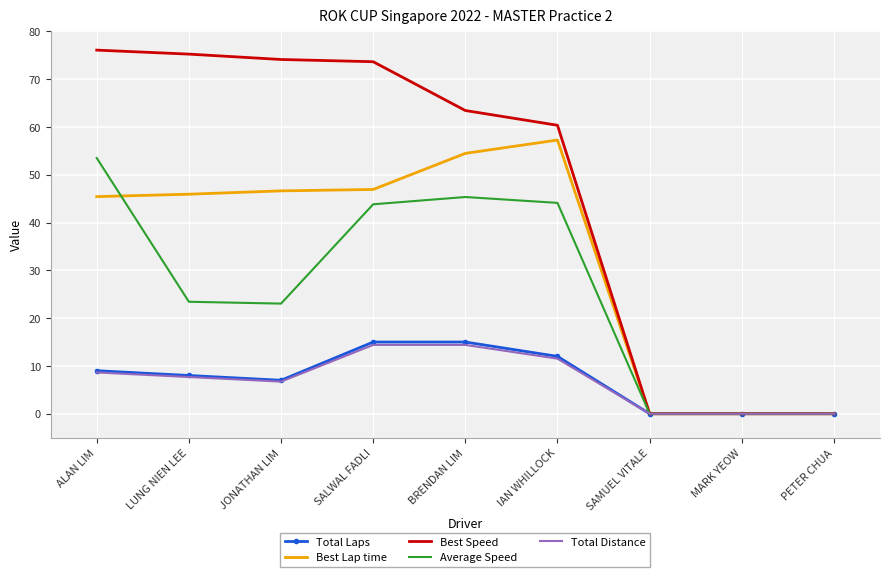

The value of Total Laps at SAMUEL VITALE is 6.8. True or false?

False